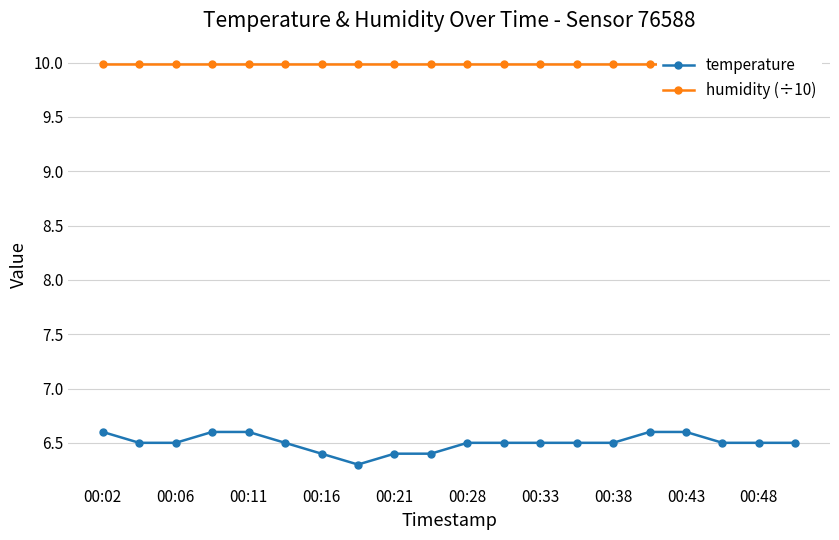

True or false: humidity (÷10) has a value of 6.3 at 17.

False